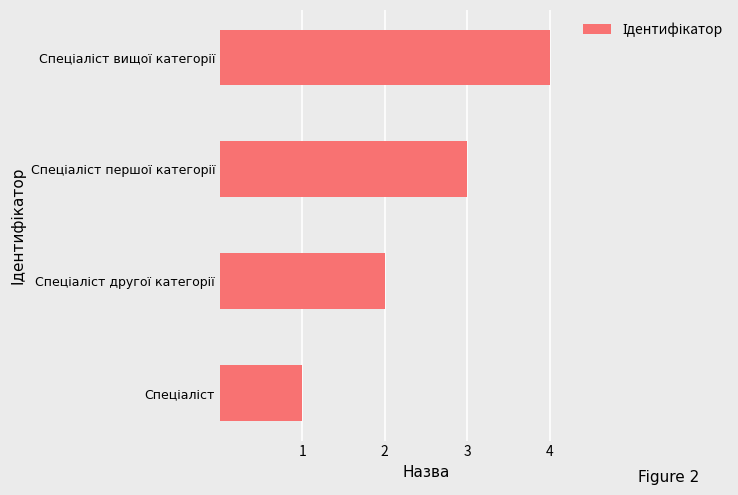

What is the greatest value displayed?

4